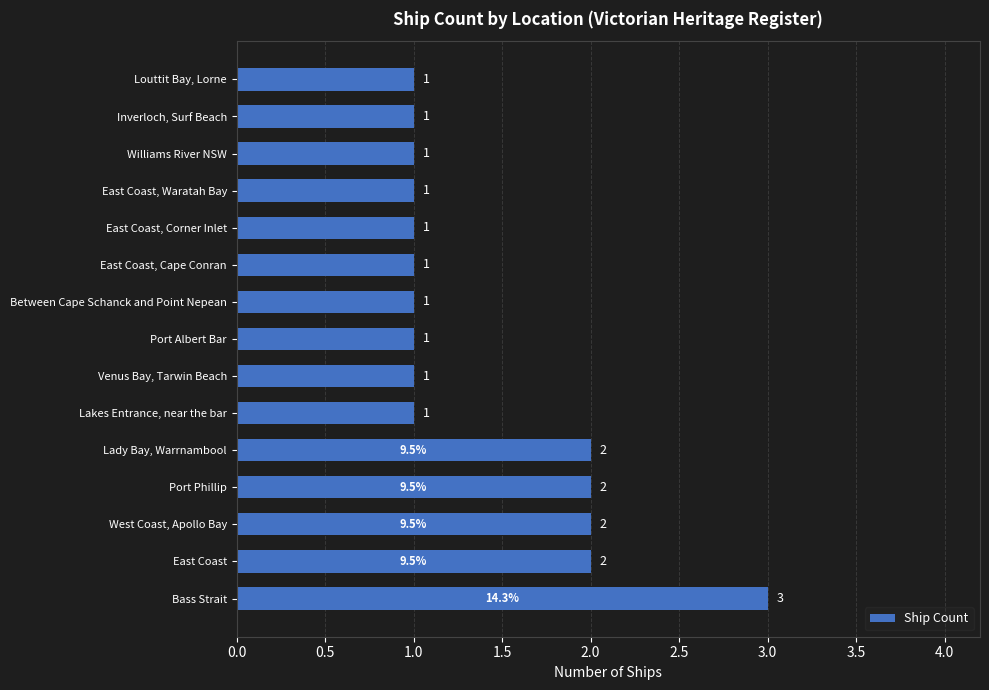

Count the number of data series in this chart.

1